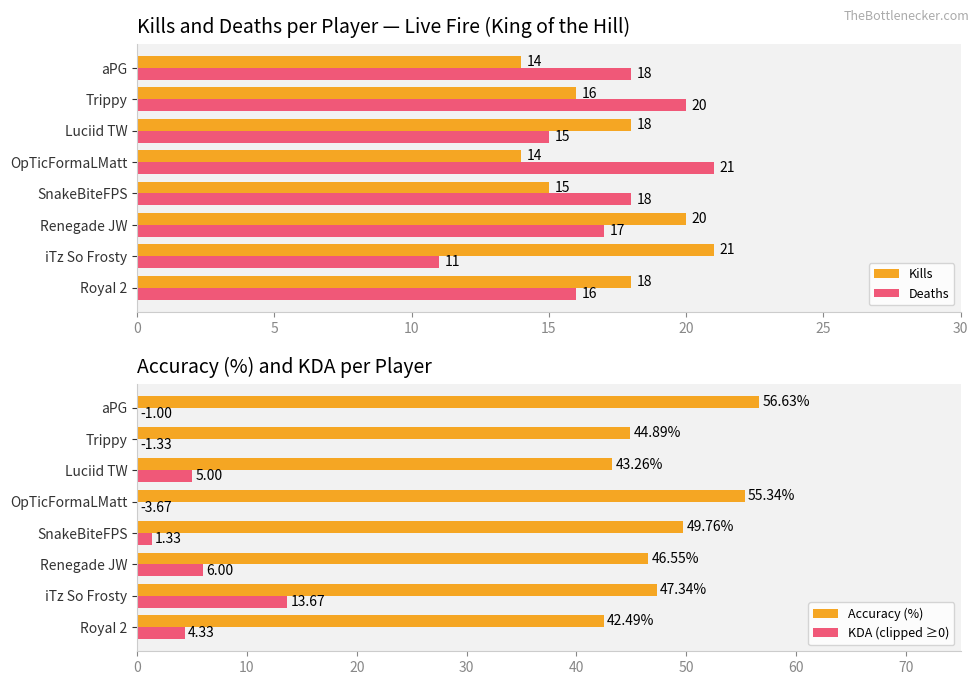

Does the chart contain any negative values?

No